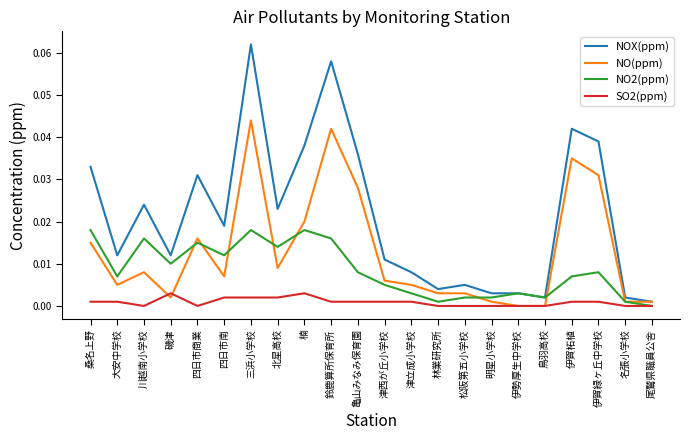

List the series in order of their peak value, highest first.

NOX(ppm), NO(ppm), NO2(ppm), SO2(ppm)